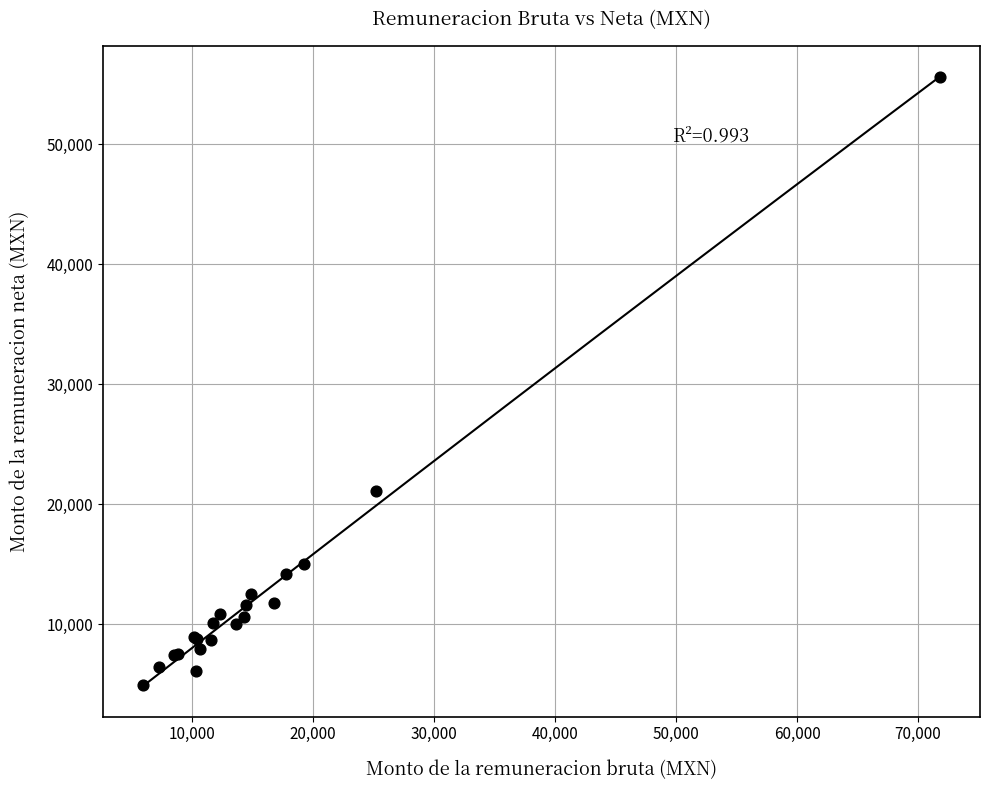

What Y value in the scatter plot is closest to 30256?

21134.8